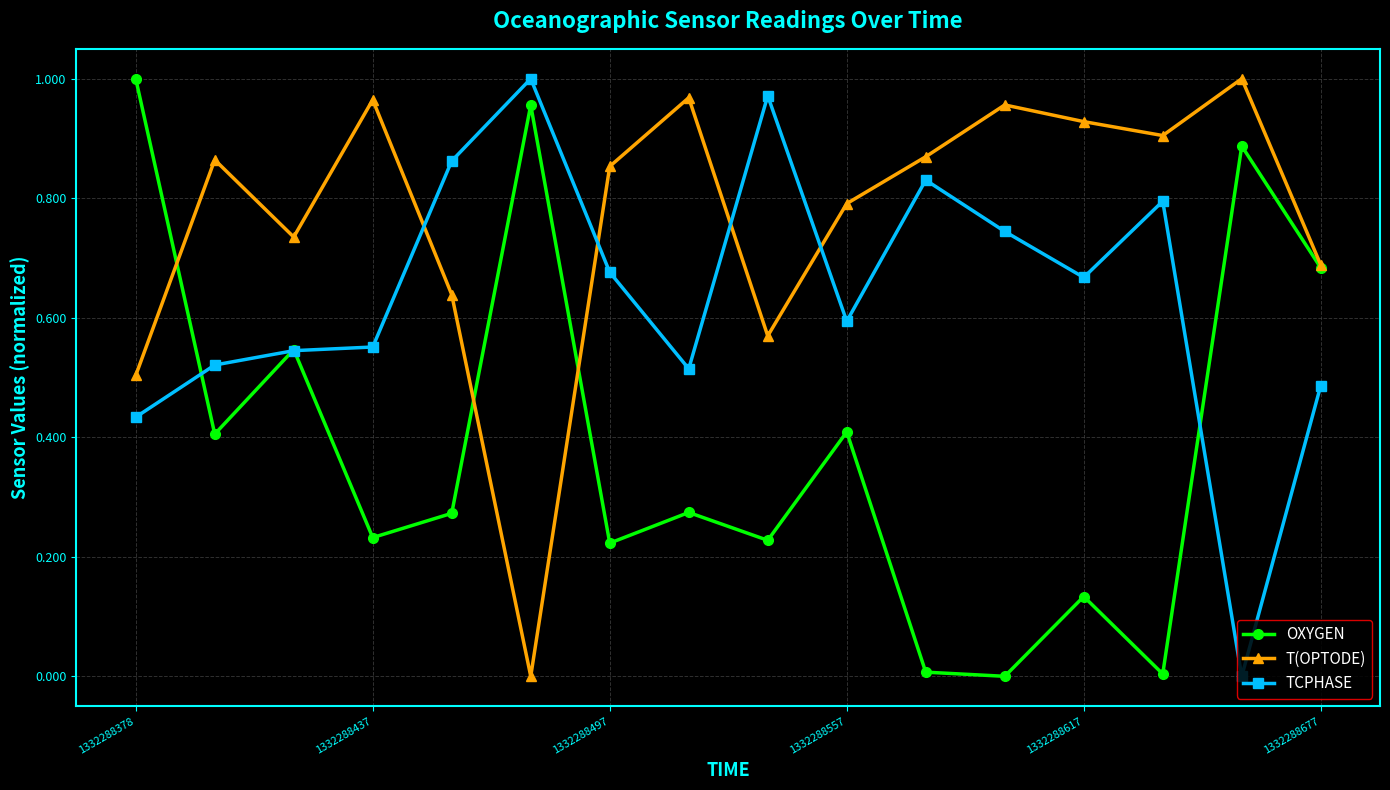

Rank the series by their average value, from highest to lowest.

T(OPTODE), TCPHASE, OXYGEN